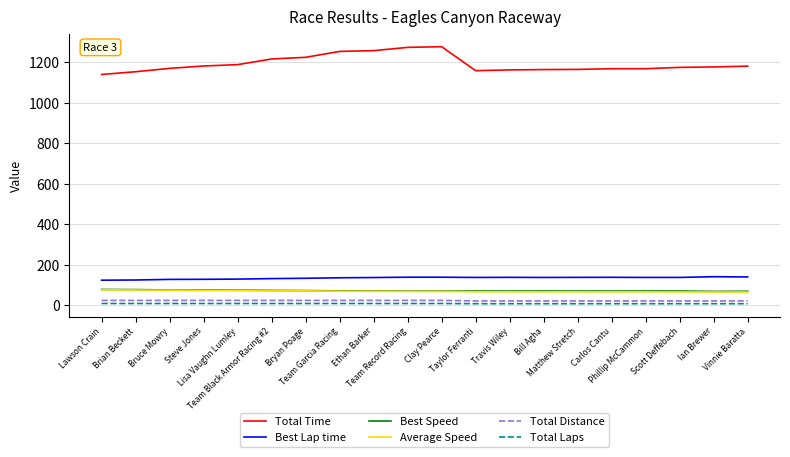

Which series has the largest range (max minus min)?

Total Time